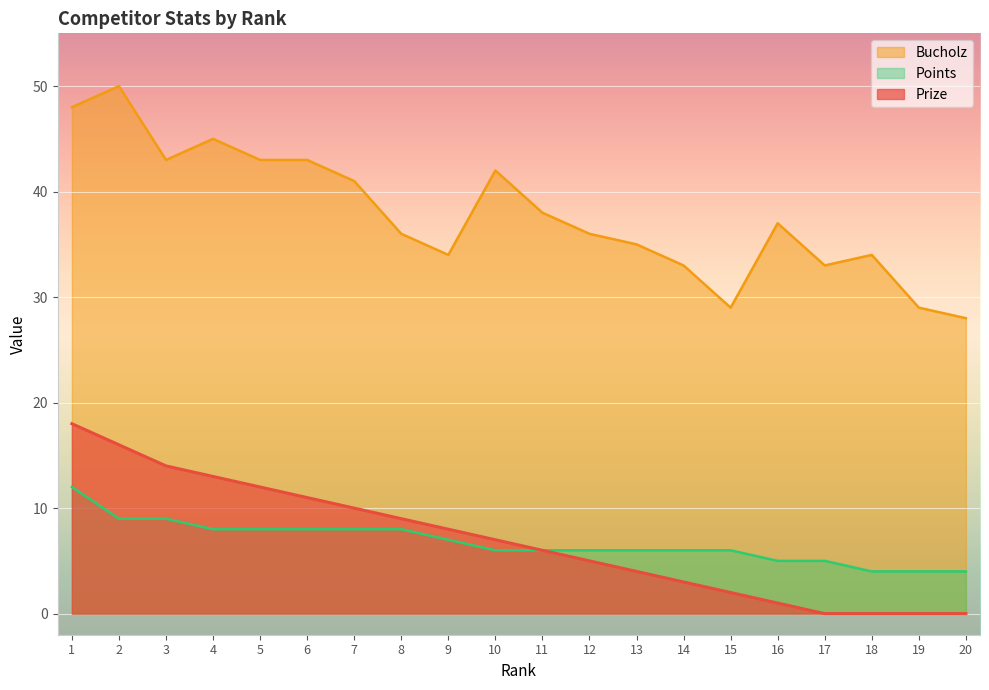

Read the Bucholz value at 11.

38